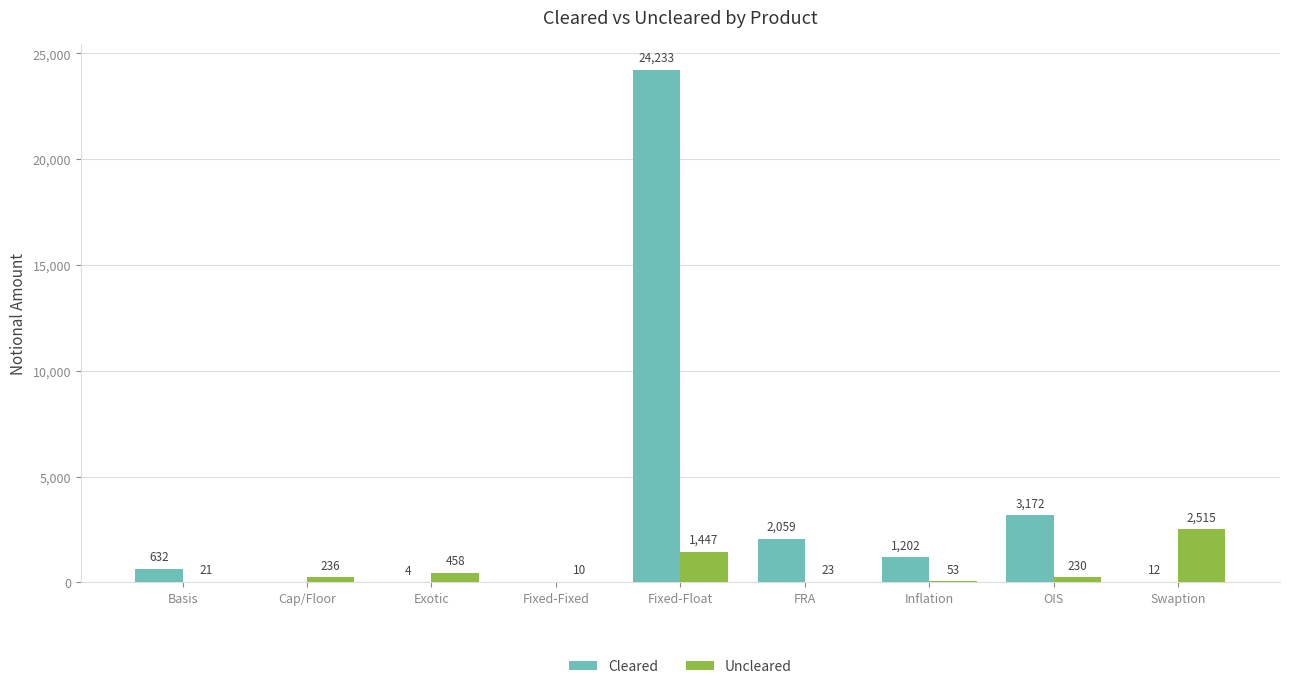

Are the bars horizontal?

No